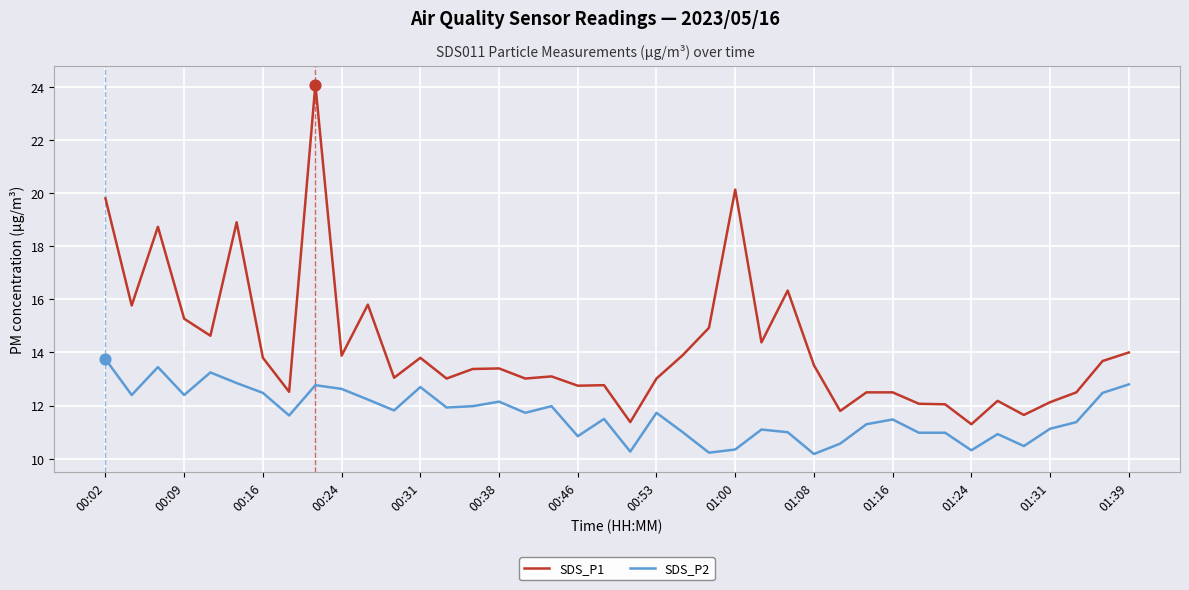

Which series has the largest total across all categories?

SDS_P1